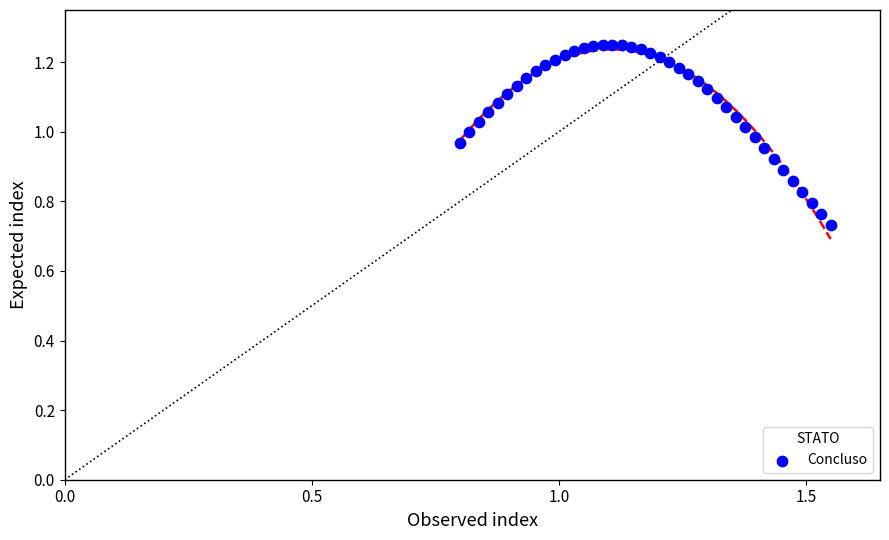

What is the range of Y values (max minus min)?

0.5